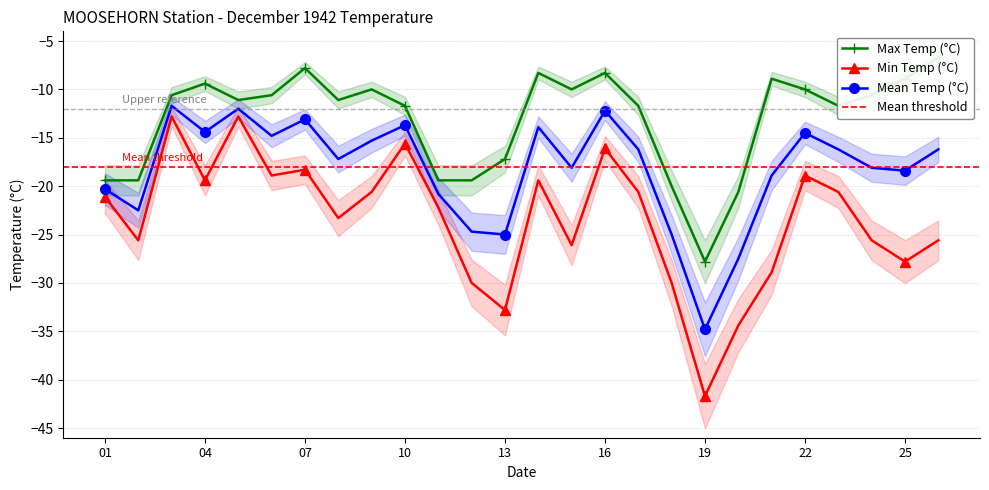

In Mean Temp (°C), how many points are lower than both neighbors (excluding endpoints)?

8